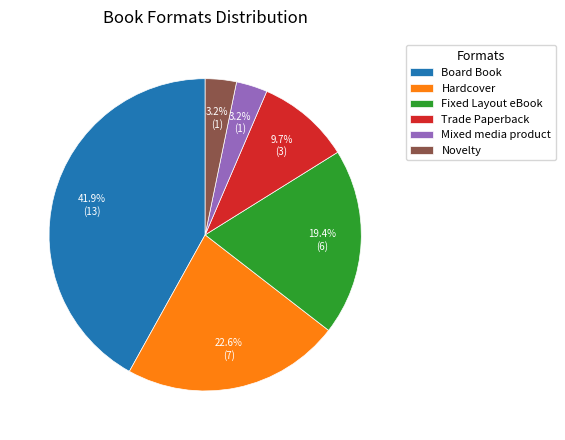

What is the largest slice in the pie chart?

Board Book